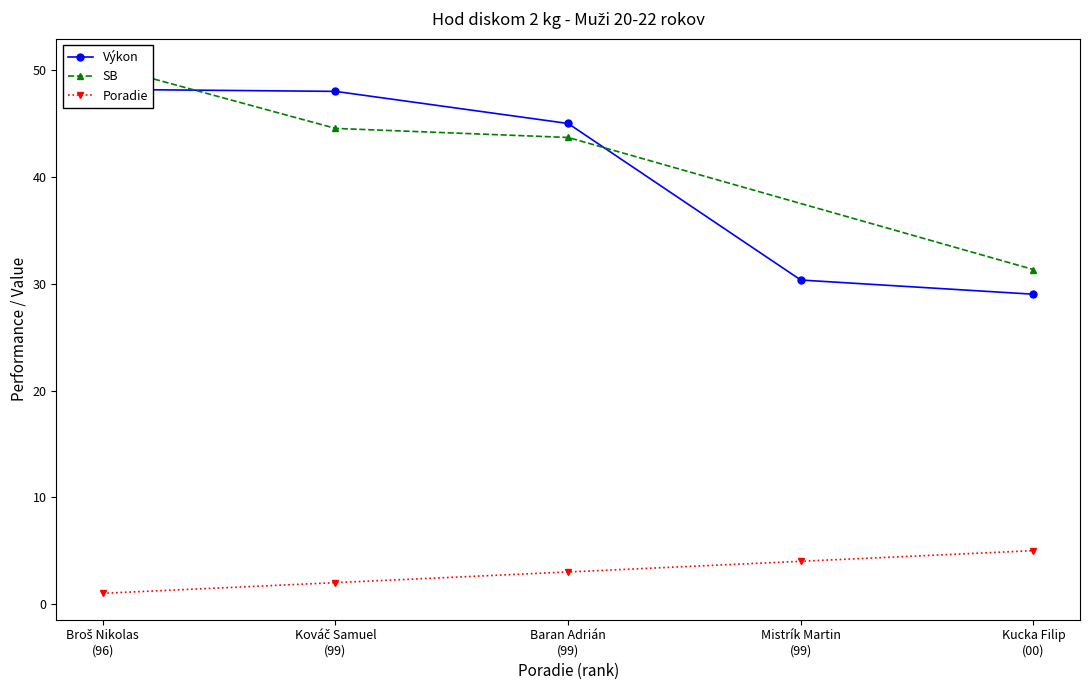

What is the highest value of the Poradie series?

5